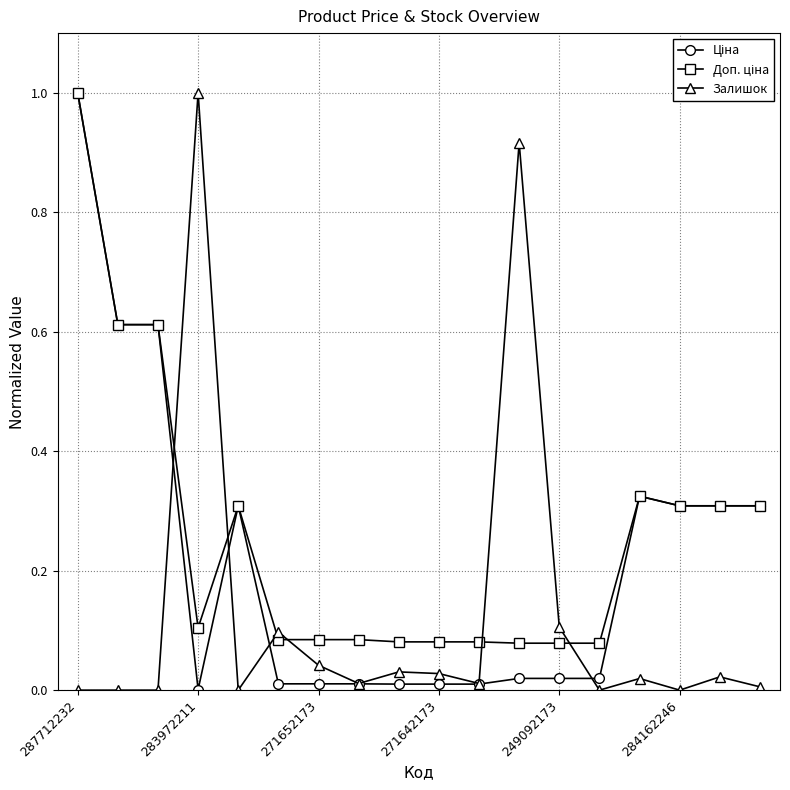

What is the maximum value for Залишок?

1.0